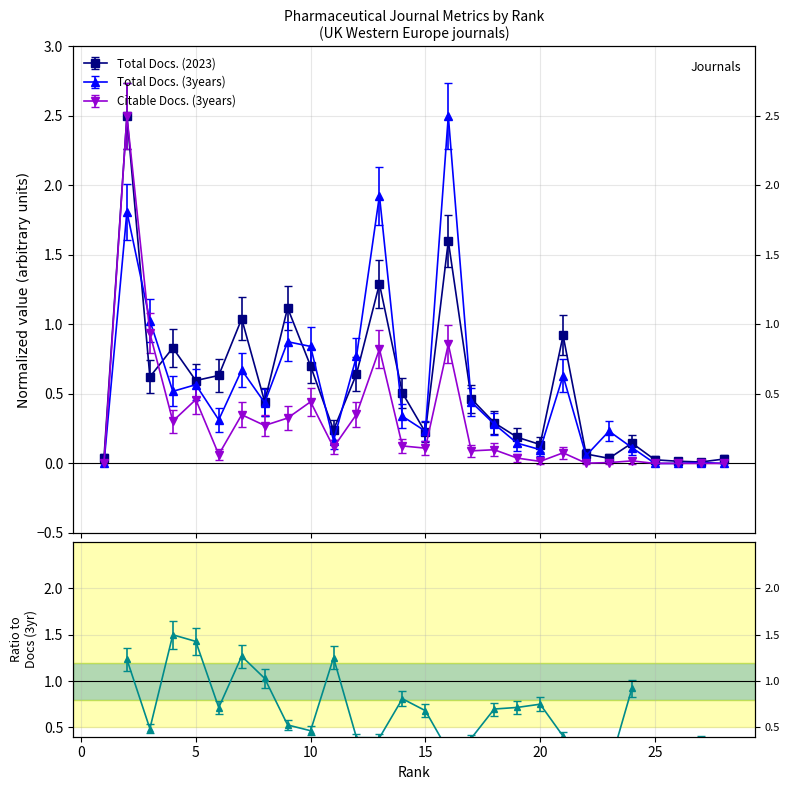

Is it true that Total Docs. (3years) equals 0.3 at 23?

False